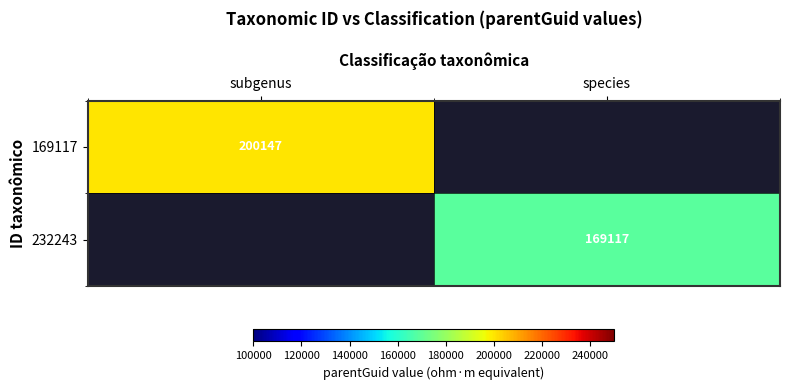

The value of 232243 at species is 169117. True or false?

True